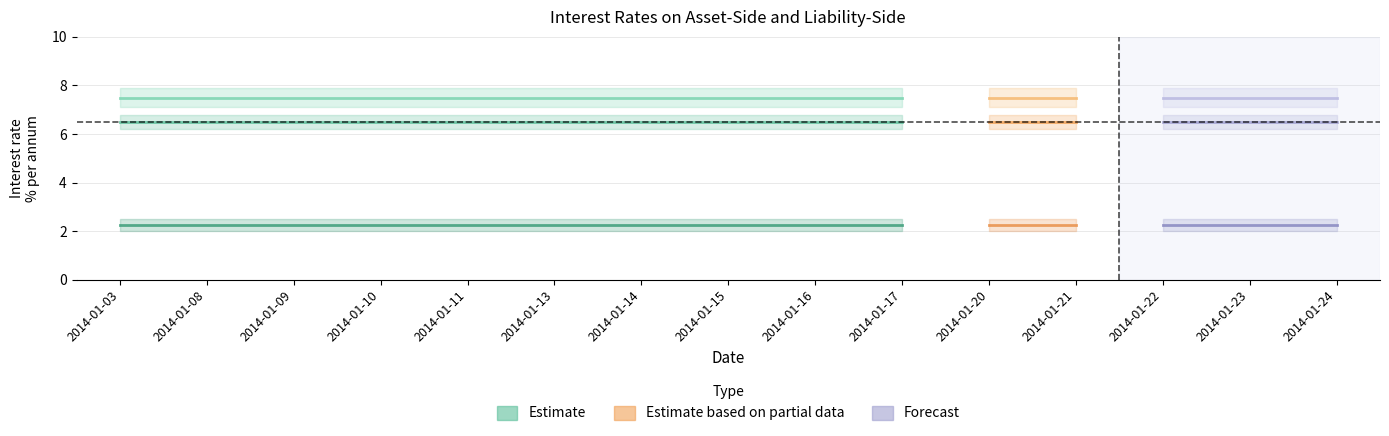

Read the Discount rate value at 2014-01-16.

6.5